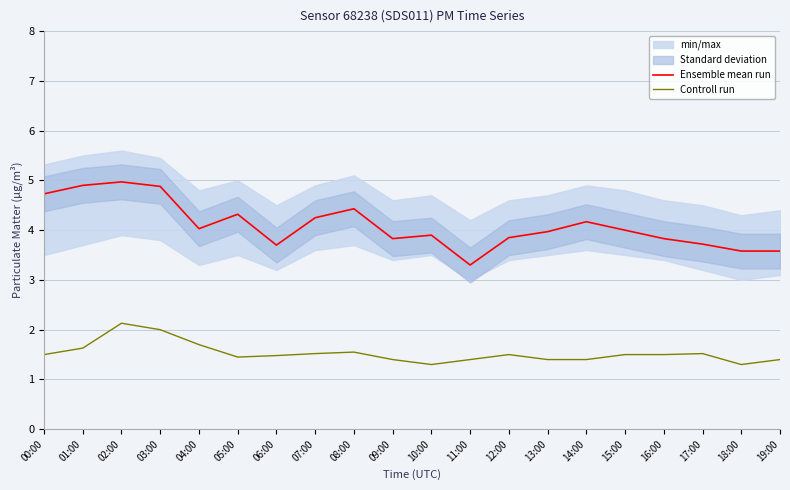

What is the sum of all Controll run values?

30.6